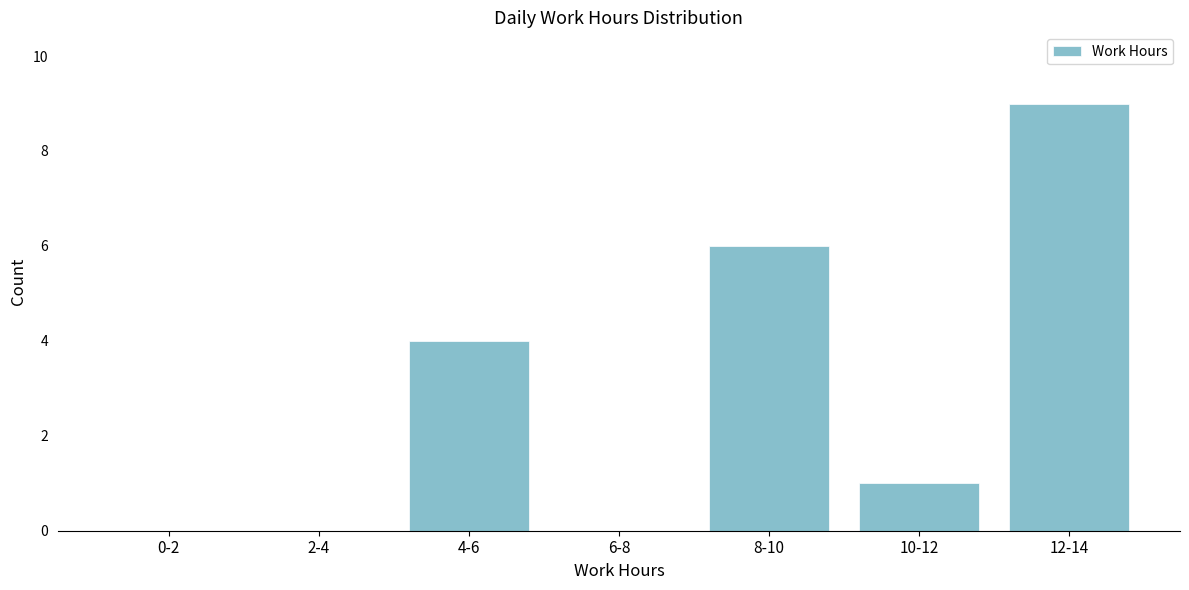

Reading right to left, what are all the values shown in this chart?

12-14=9	10-12=1	8-10=6	6-8=0	4-6=4	2-4=0	0-2=0